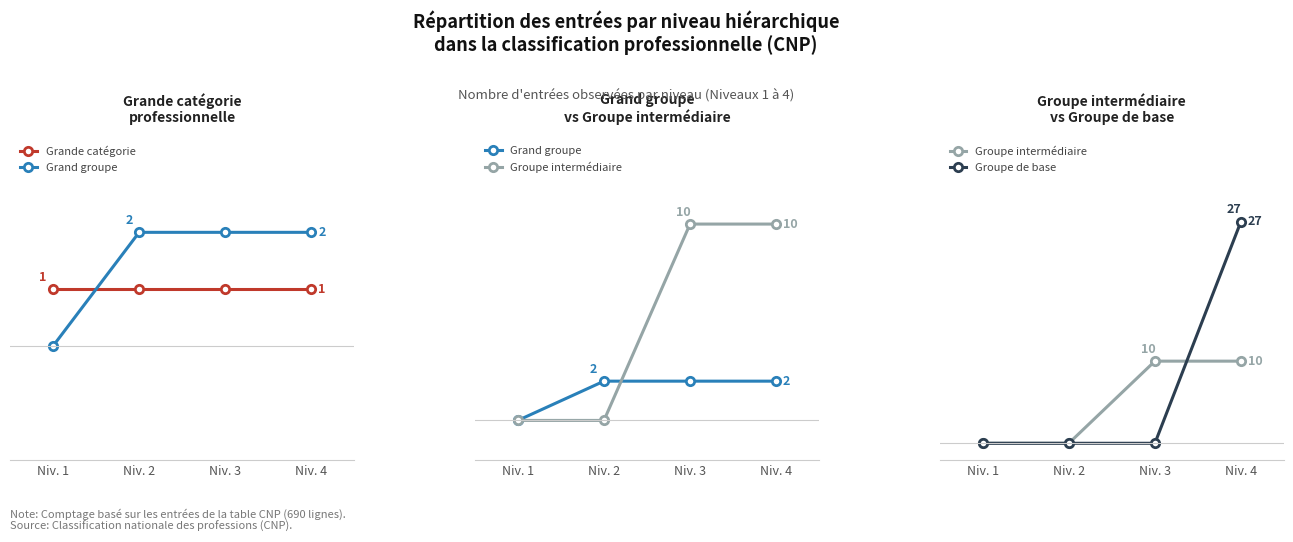

Count the number of data series in this chart.

4